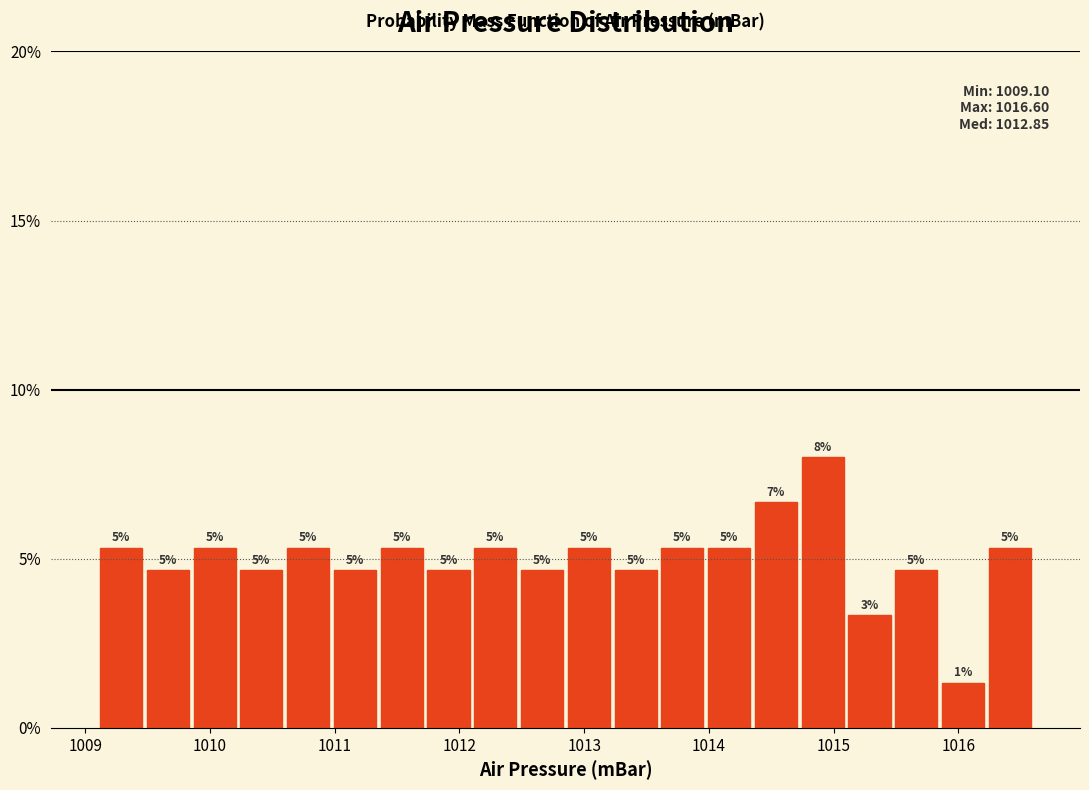

Read against the x-axis, roughly where is the centre of the tallest bar?

1014.9